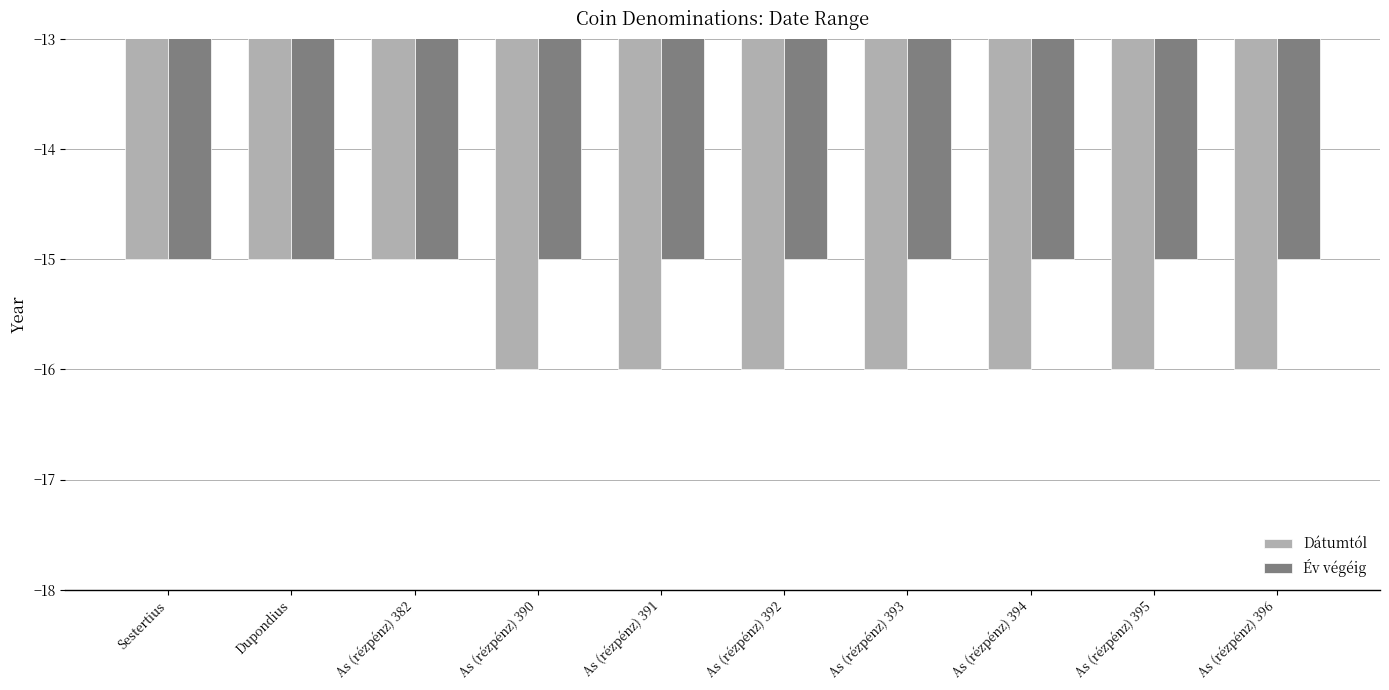

What is the maximum value shown in the chart?

-15